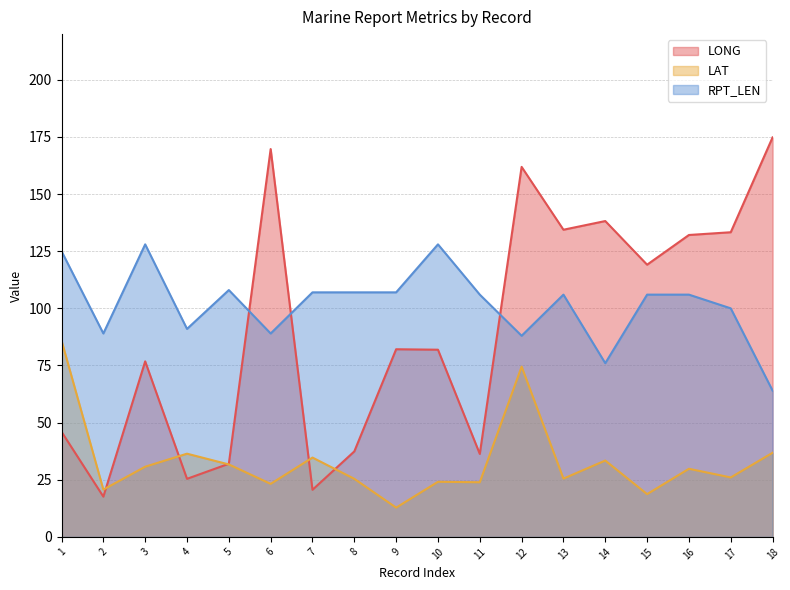

Which series has the widest spread of values?

LONG